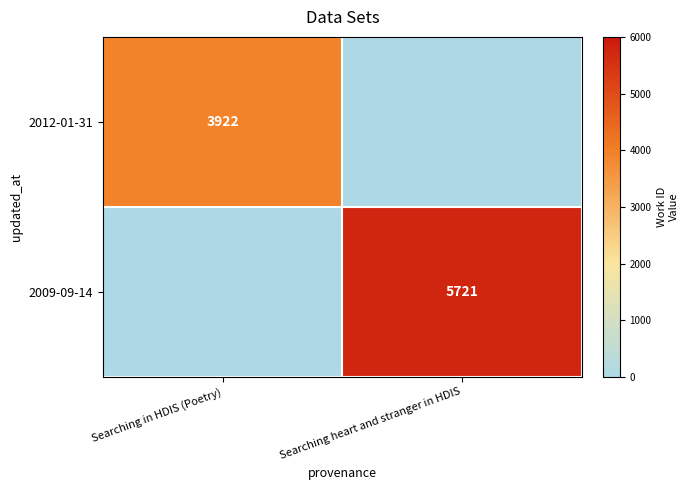

The 2009-09-14 series shows 5721 at Searching heart and stranger in HDIS. True or false?

True